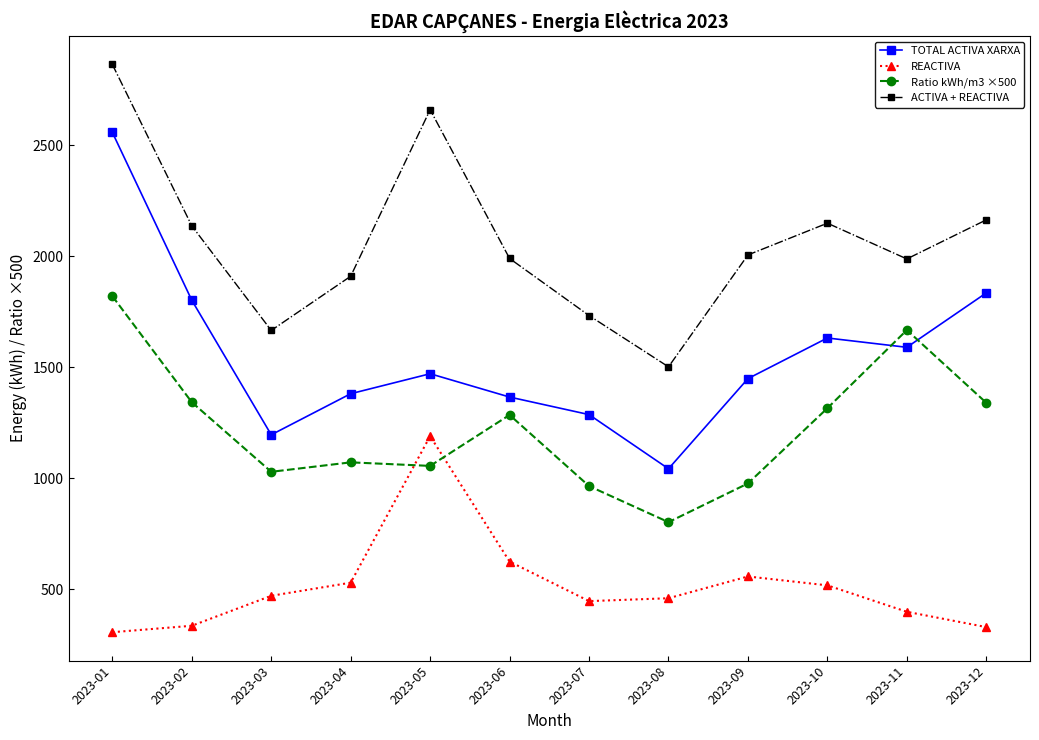

Is the value of ACTIVA + REACTIVA at 2023-07 greater than the value of TOTAL ACTIVA XARXA at 2023-01?

No